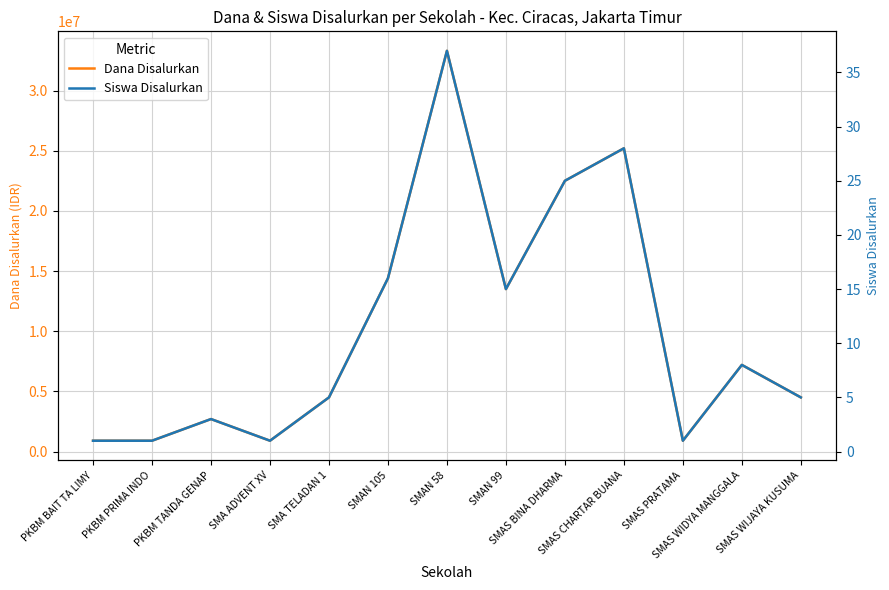

What is the label of the 5th point from the right?

SMAS BINA DHARMA